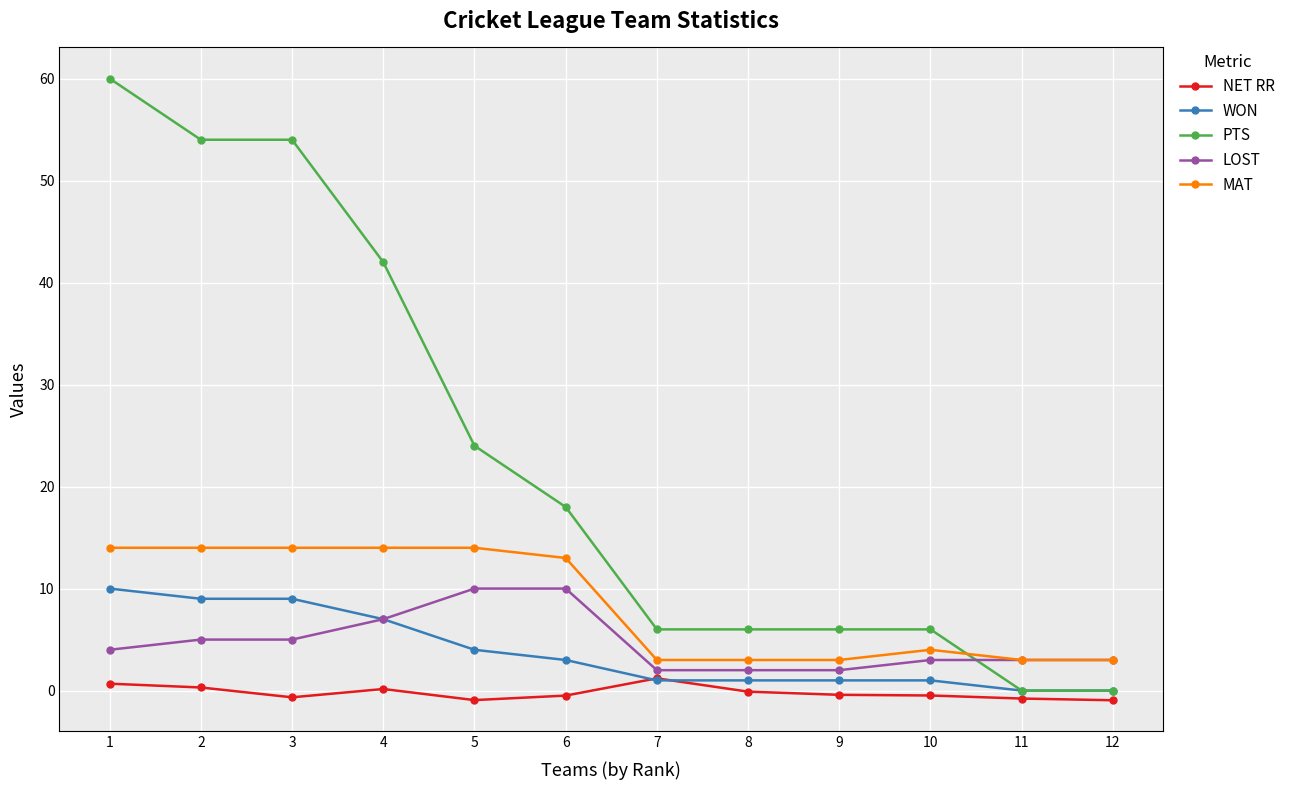

True or false: MAT and WON intersect in this chart.

False